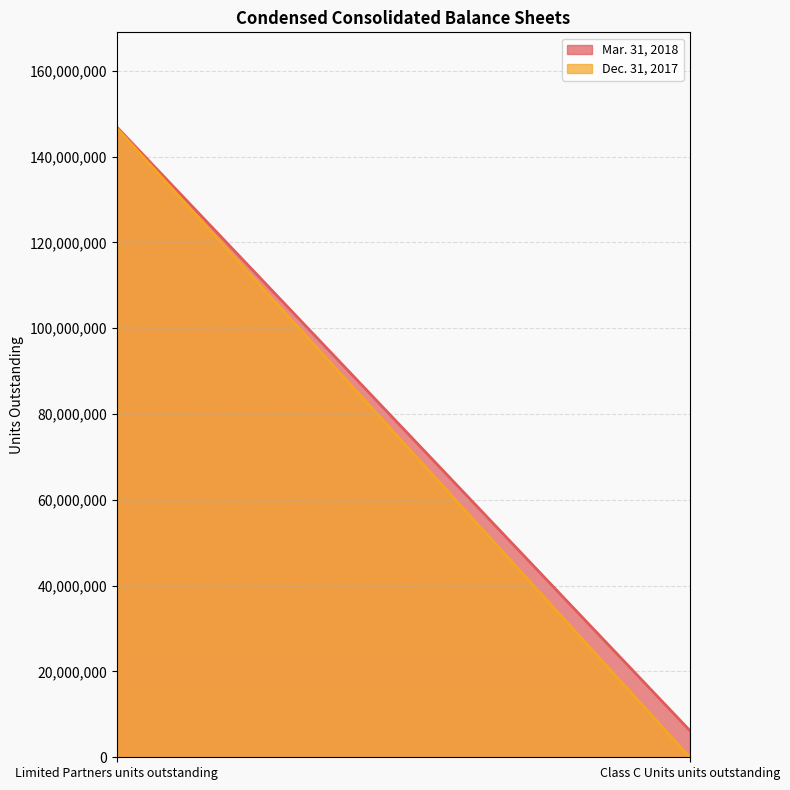

Rank the series at Class C Units units outstanding from highest to lowest value.

Mar. 31, 2018, Dec. 31, 2017